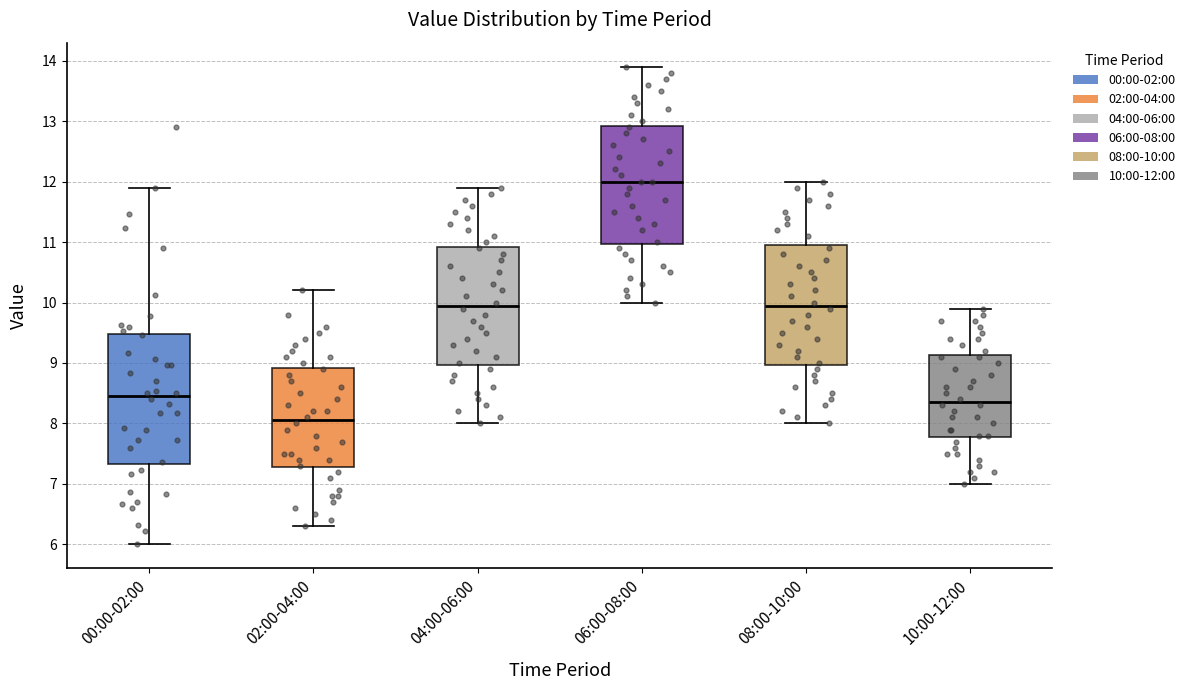

Reading left to right, transcribe this box plot: for each box, give where its median line is, the range the box spans, and where its two whiskers end, as read against the y-axis. The values are not printed on the chart, so give them approximately, as read against the axis.

00:00-02:00: median 8.5, box 7.3 to 9.5, whiskers 6.0 to 11.9
02:00-04:00: median 8.1, box 7.3 to 8.9, whiskers 6.3 to 10.2
04:00-06:00: median 10.0, box 9.0 to 10.9, whiskers 8.0 to 11.9
06:00-08:00: median 12.0, box 11.0 to 12.9, whiskers 10.0 to 13.9
08:00-10:00: median 10.0, box 9.0 to 11.0, whiskers 8.0 to 12.0
10:00-12:00: median 8.4, box 7.8 to 9.1, whiskers 7.0 to 9.9